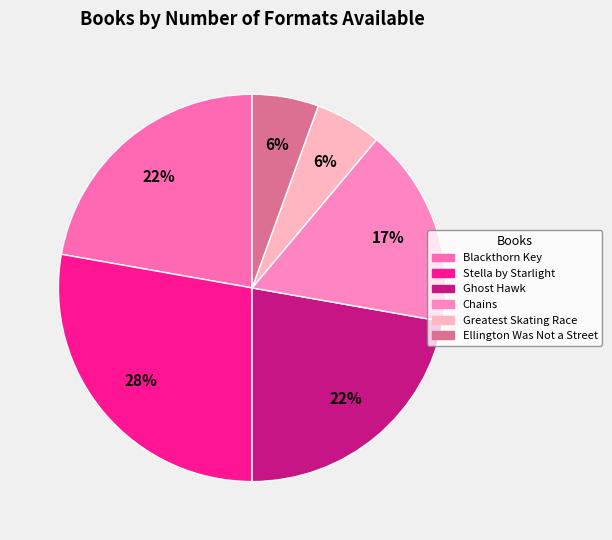

Which category has the biggest portion of the pie?

Stella by Starlight